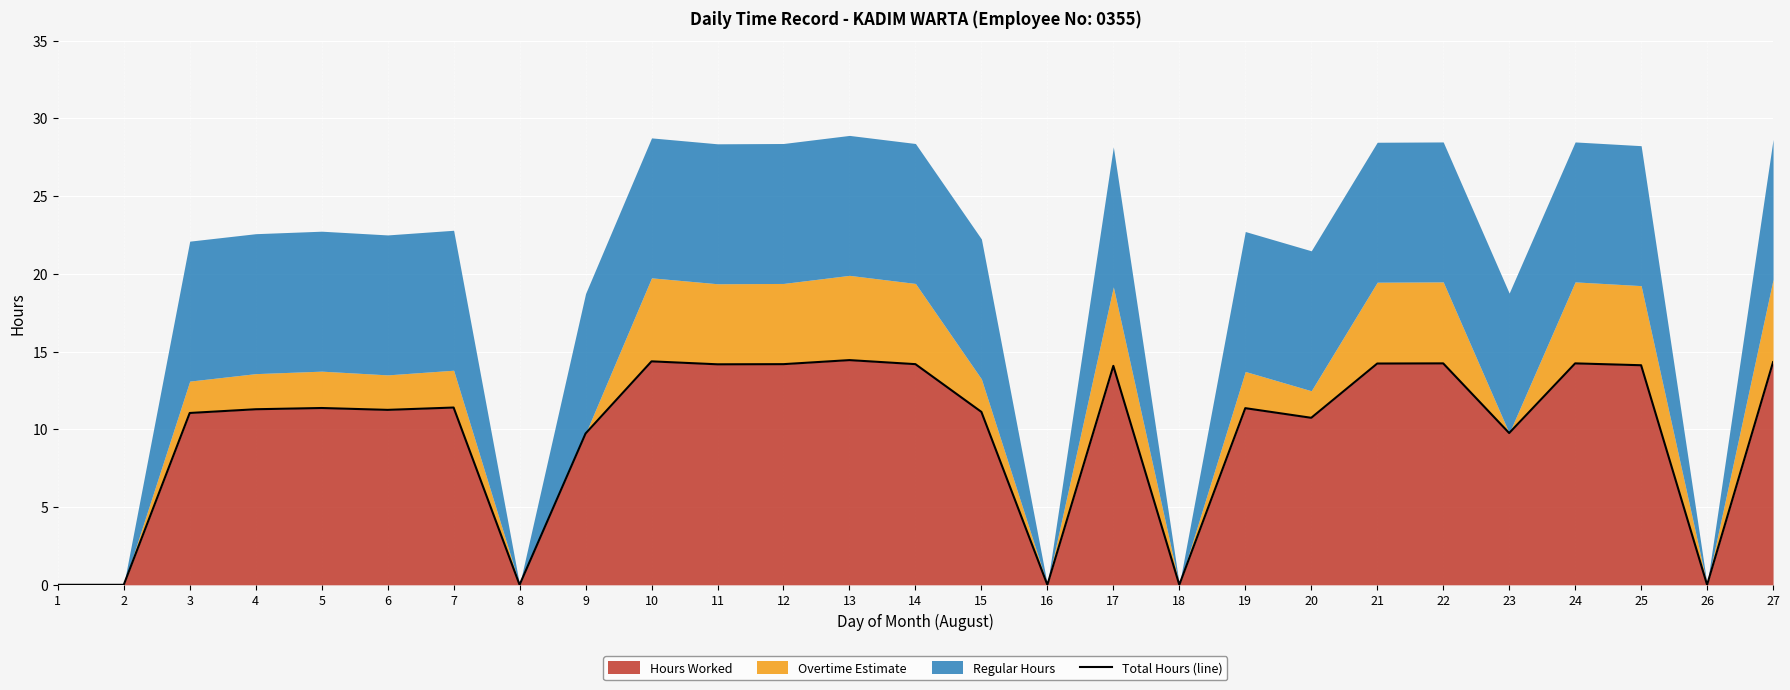

Where does the data first go above 11?

3